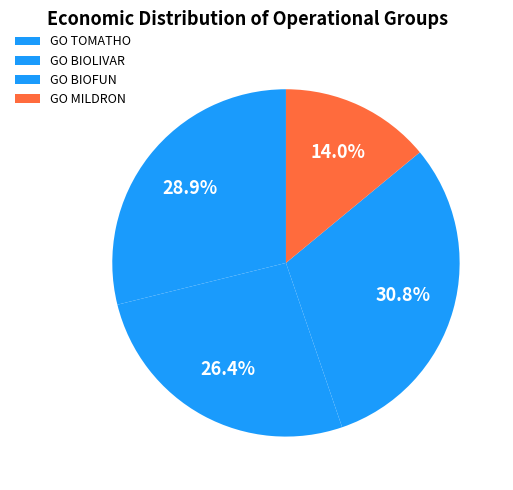

To the nearest percent, what is the average slice percentage?

25%